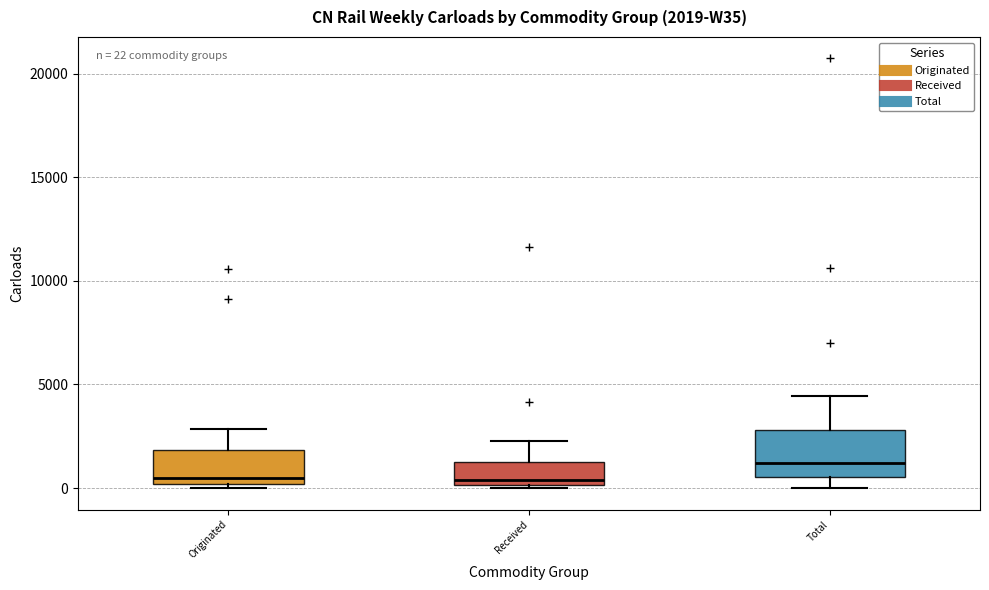

Comparing the boxes themselves (not the whiskers), which one is the tallest?

Total